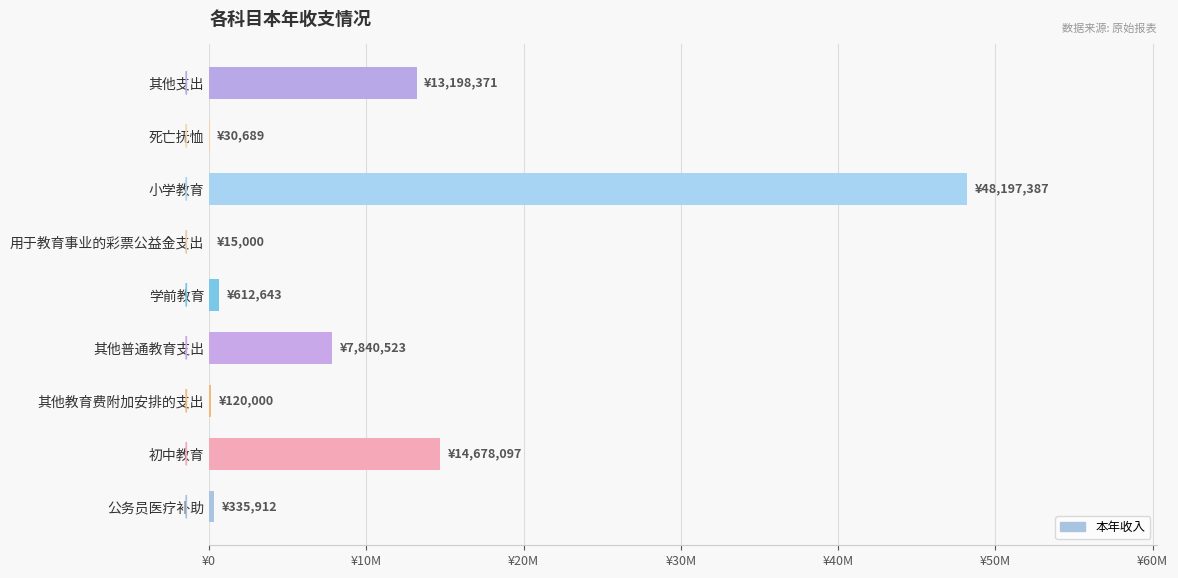

Is it true that the value at 其他教育费附加安排的支出 is 120000.0?

True